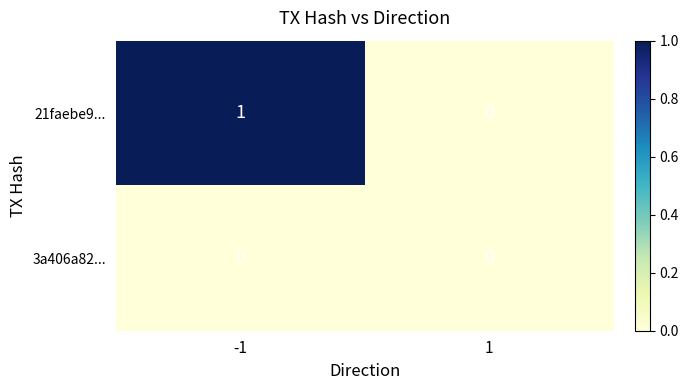

How many values in 21faebe9... are above zero?

1